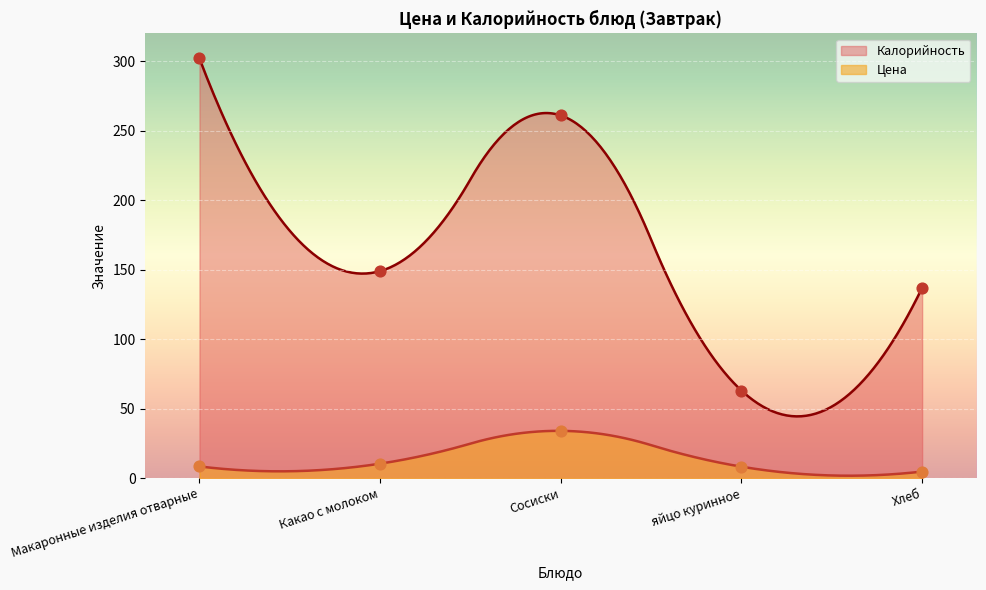

What are all the series names shown in the legend?

Цена, Калорийность